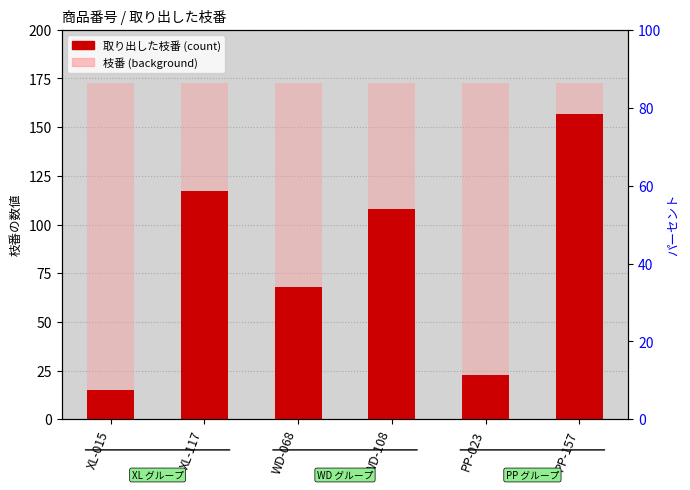

True or false: 枝番 (background) has a value of 172.7 at XL-117.

True